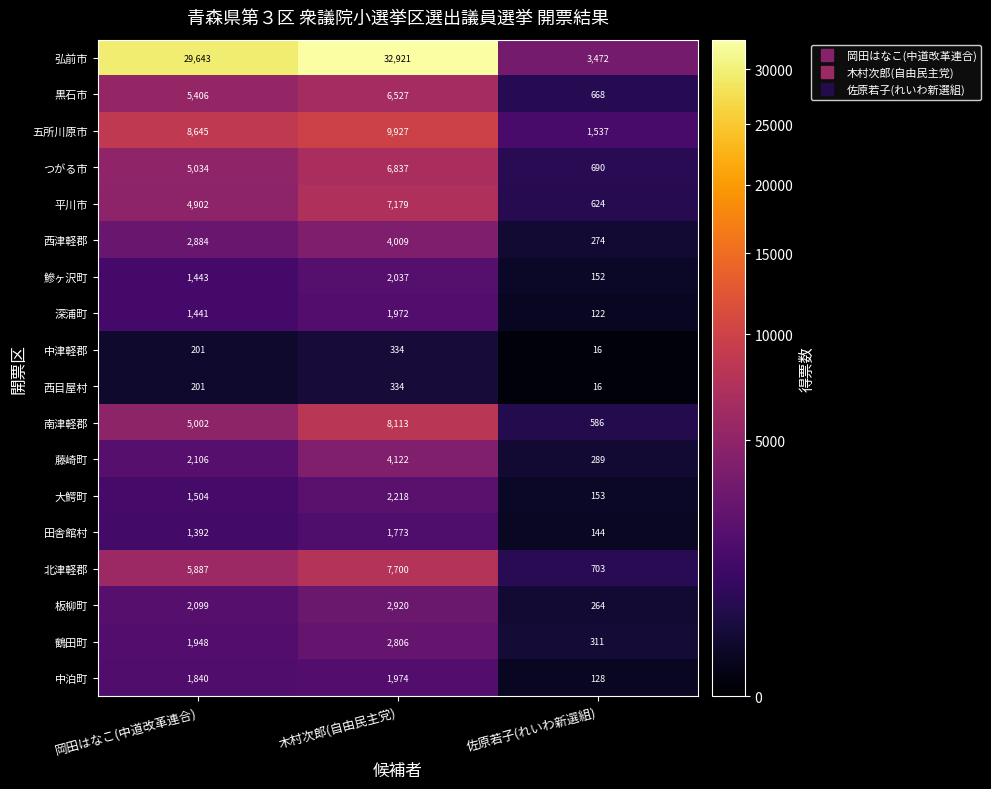

What is the spread (max minus min) of values at 岡田はなこ(中道改革連合)?

29442